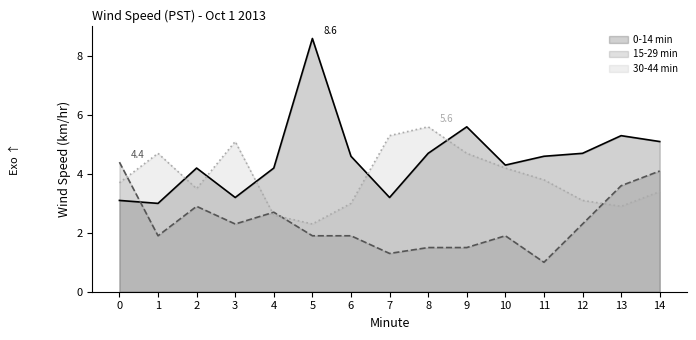

True or false: 0-14 min has a value of 4.3 at 10.

True